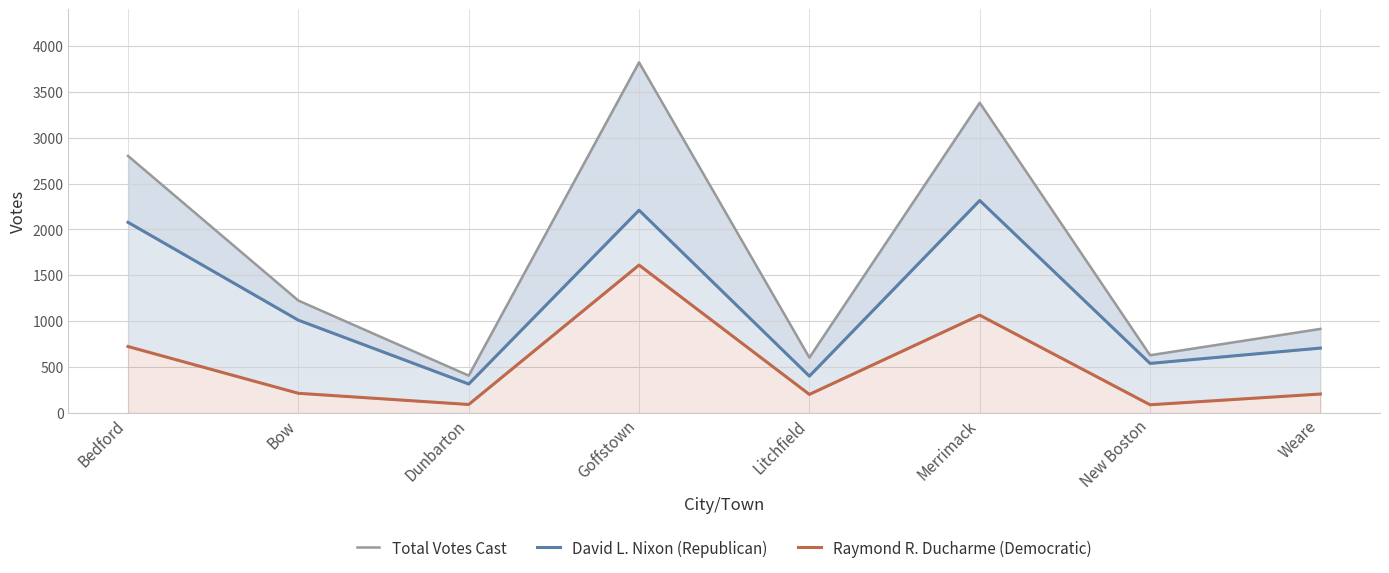

How many lines are shown in the chart?

3